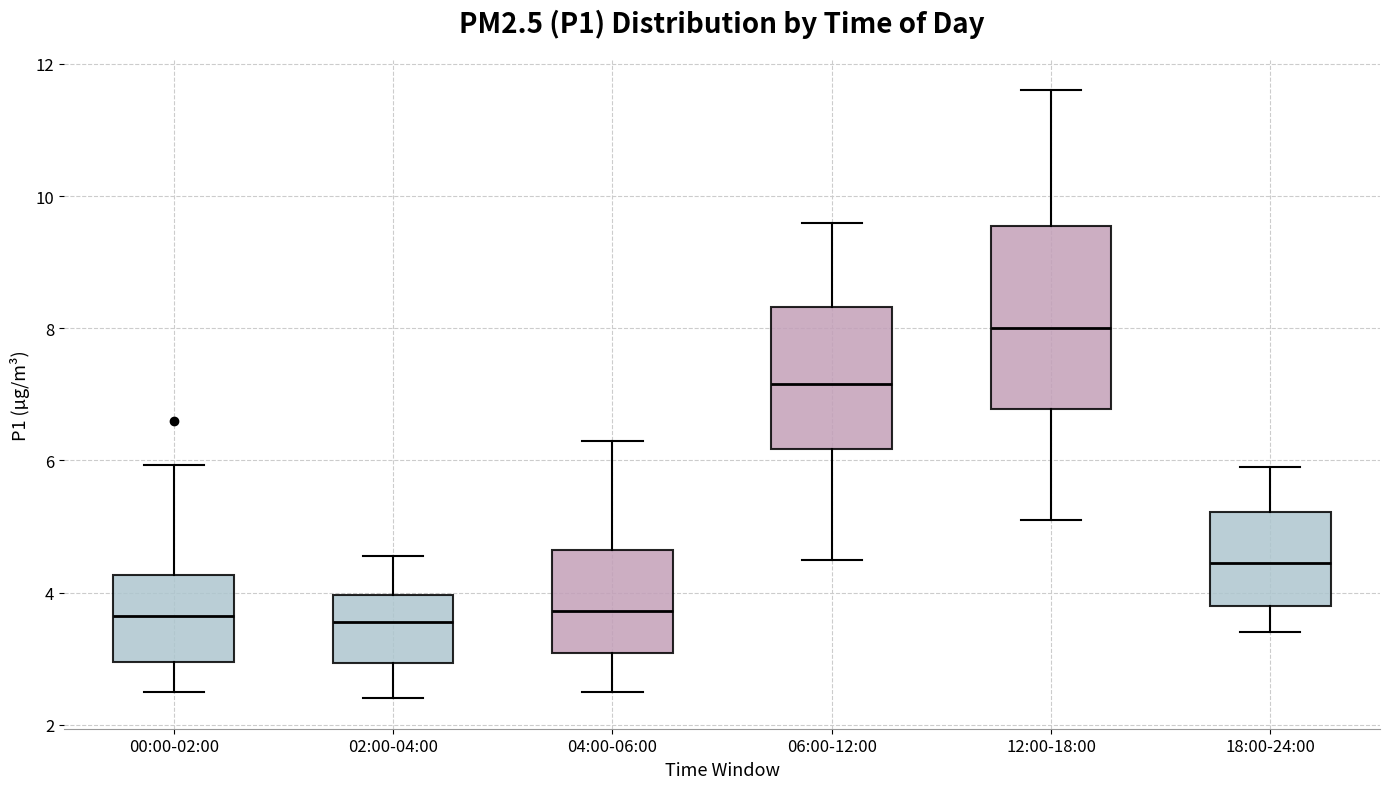

Where does the median line of the box for 06:00-12:00 sit on the y-axis? The values are not printed on the chart, so give them approximately, as read against the axis.

7.2